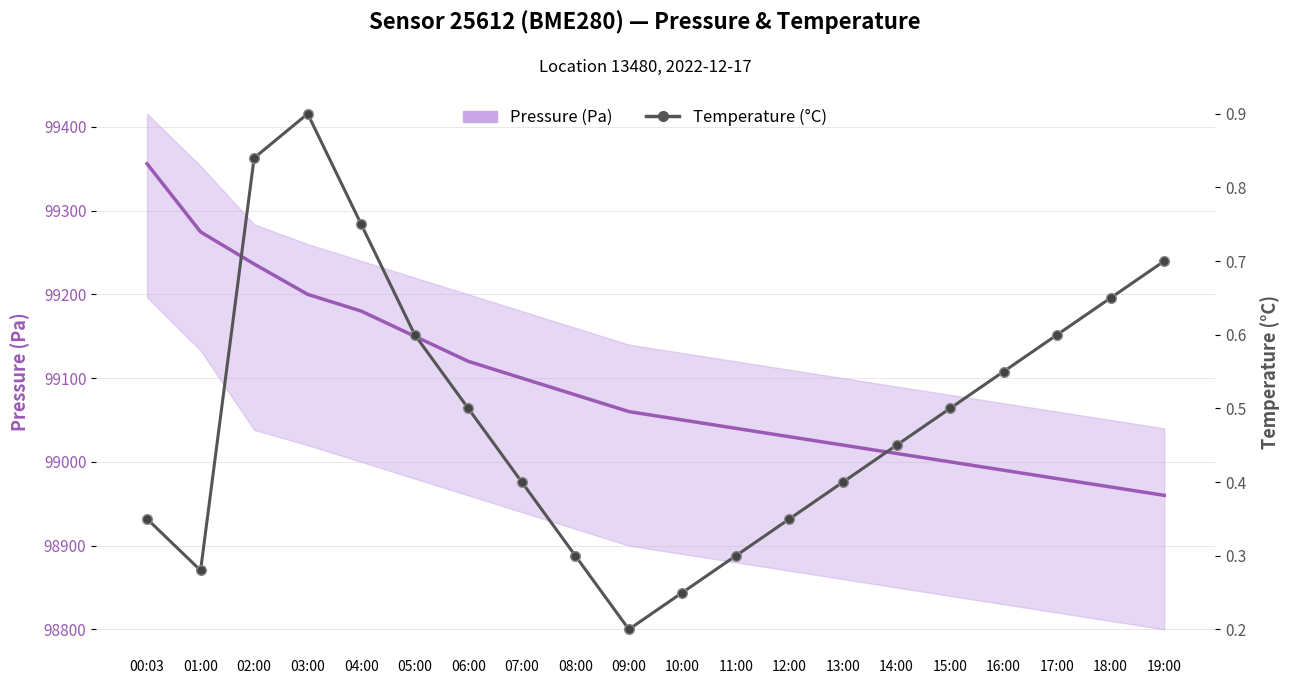

Count the Temperature (°C) values in the range 0 to 1.

20